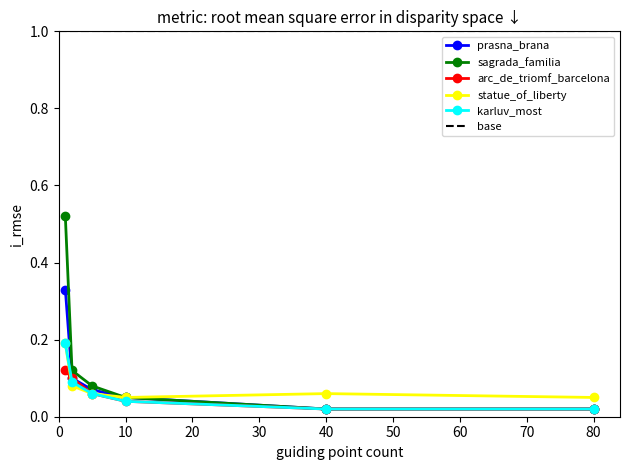

Reading left to right, extract all data points from this chart.

prasna_brana: 0.3	0.1	0.1	0.1	0.0	0.0
sagrada_familia: 0.5	0.1	0.1	0.1	0.0	0.0
arc_de_triomf_barcelona: 0.1	0.1	0.1	0.0	0.0	0.0
statue_of_liberty: 0.2	0.1	0.1	0.1	0.1	0.1
karluv_most: 0.2	0.1	0.1	0.0	0.0	0.0